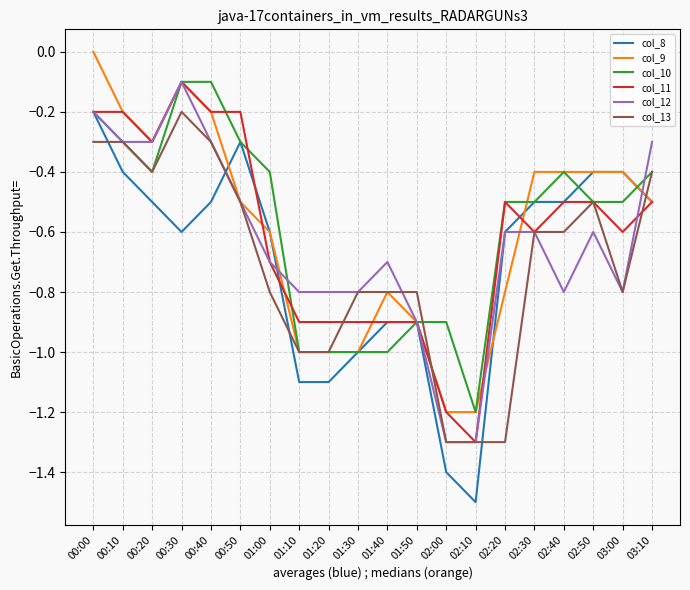

Is it true that col_12 equals -0.5 at 01:30?

False